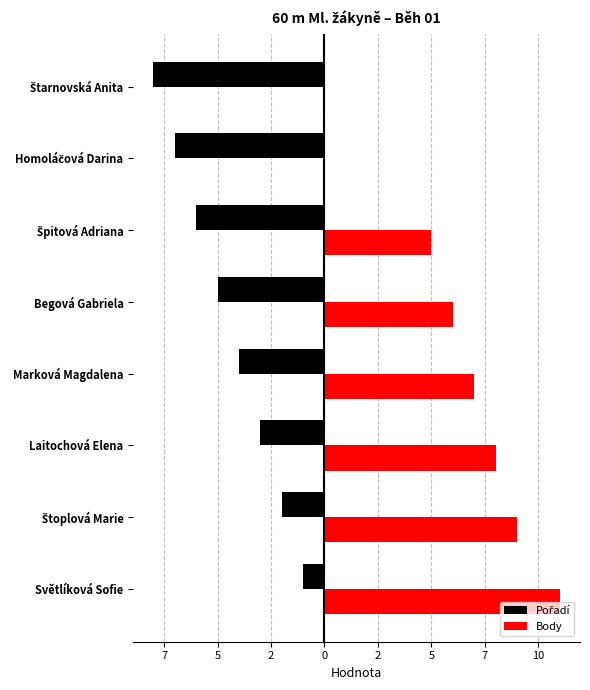

Which series has the largest total across all categories?

Body